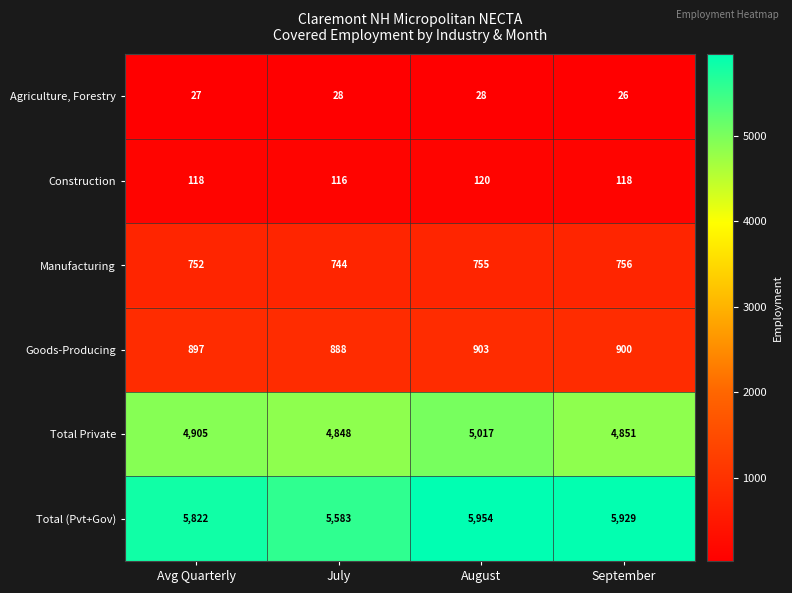

True or false: Total Private has a value of 6690 at July.

False